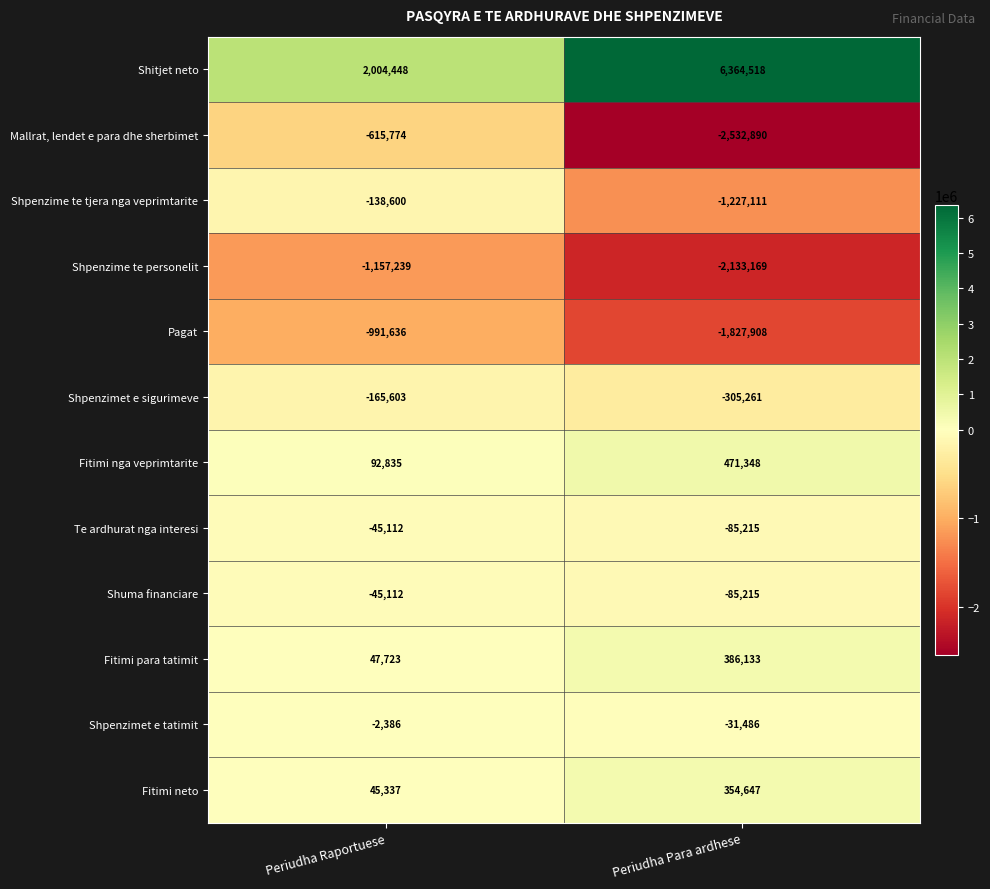

Count the number of categories in the chart.

2